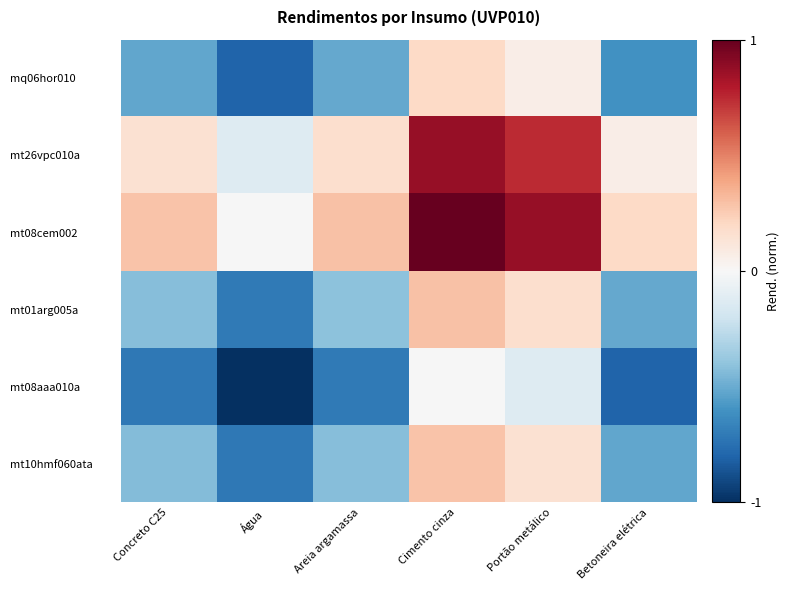

Reading left to right, transcribe all the data shown in this chart.

mt10hmf060ata: Concreto C25=-0.4	Água=-0.7	Areia argamassa=-0.4	Cimento cinza=0.3	Portão metálico=0.2	Betoneira elétrica=-0.5
mt08aaa010a: Concreto C25=-0.7	Água=-1.0	Areia argamassa=-0.7	Cimento cinza=-0.0	Portão metálico=-0.1	Betoneira elétrica=-0.8
mt01arg005a: Concreto C25=-0.4	Água=-0.7	Areia argamassa=-0.4	Cimento cinza=0.3	Portão metálico=0.2	Betoneira elétrica=-0.5
mt08cem002: Concreto C25=0.3	Água=-0.0	Areia argamassa=0.3	Cimento cinza=1.0	Portão metálico=0.9	Betoneira elétrica=0.2
mt26vpc010a: Concreto C25=0.2	Água=-0.1	Areia argamassa=0.2	Cimento cinza=0.9	Portão metálico=0.7	Betoneira elétrica=0.1
mq06hor010: Concreto C25=-0.5	Água=-0.8	Areia argamassa=-0.5	Cimento cinza=0.2	Portão metálico=0.1	Betoneira elétrica=-0.6